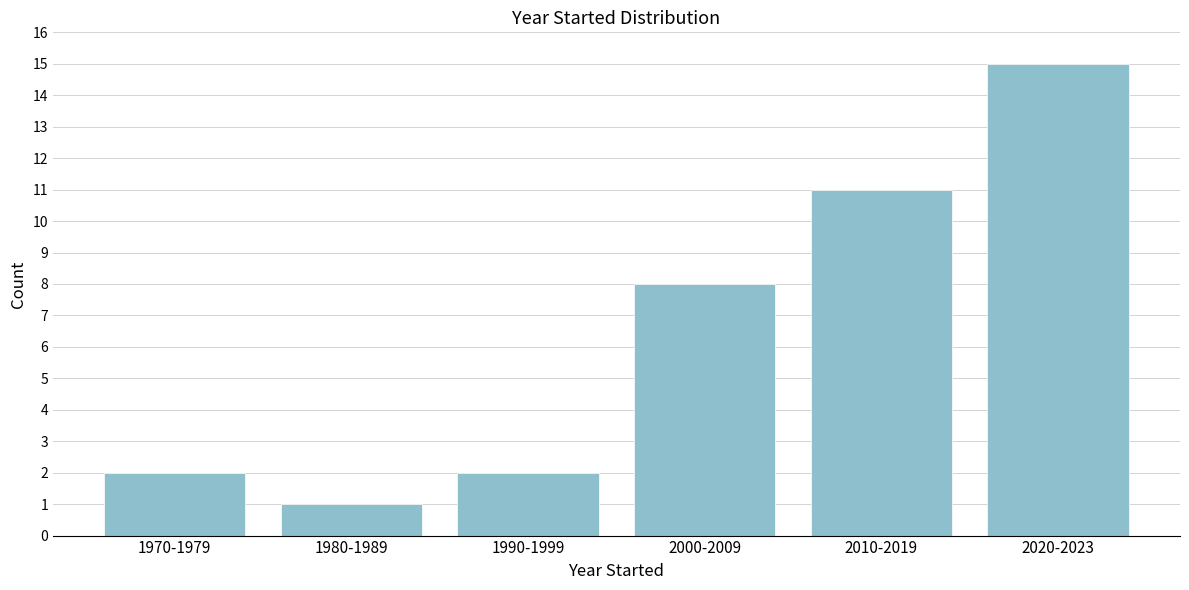

Reading right to left, what are all the values shown in this chart?

15	11	8	2	1	2